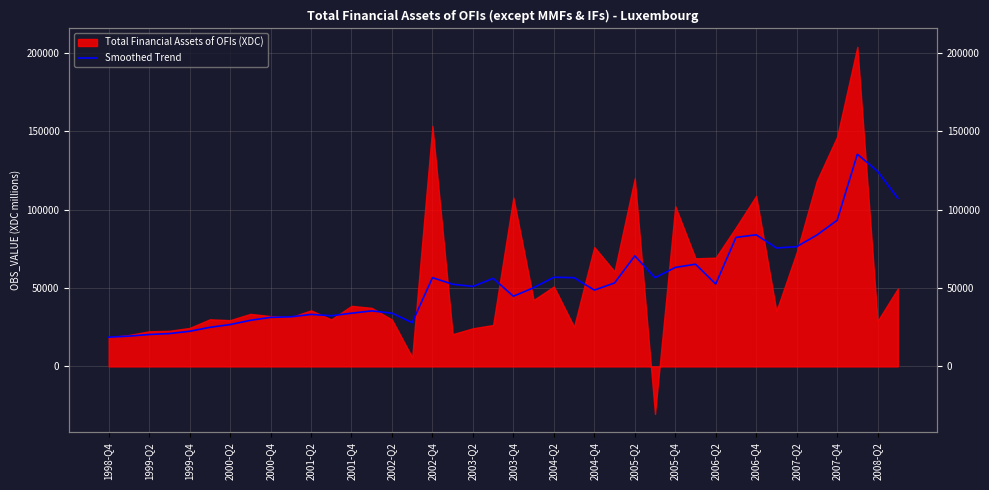

Count the number of categories in the chart.

40